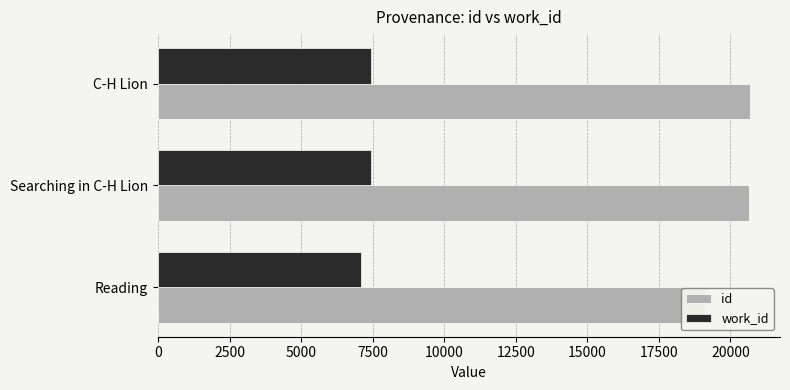

What is the difference between the maximum and second lowest values in the id series?

35